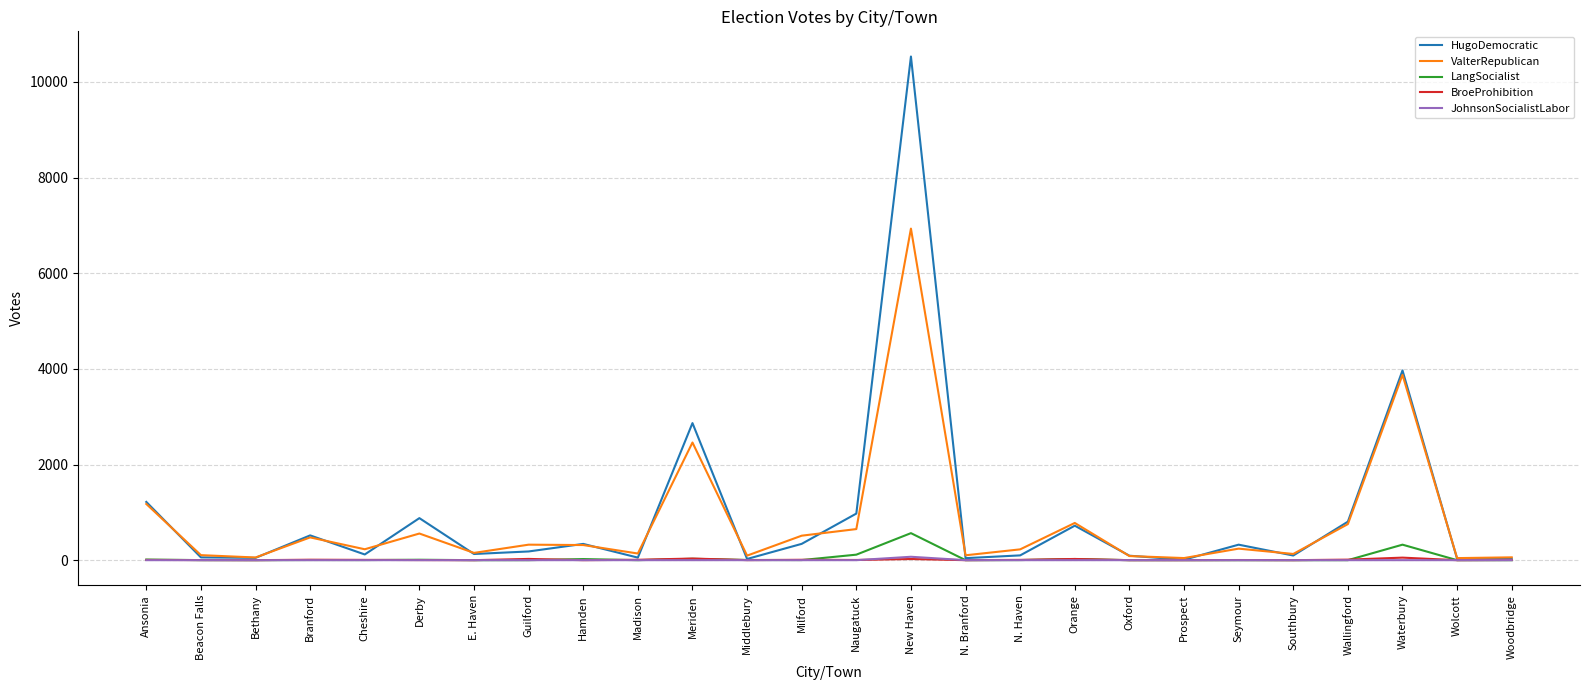

In HugoDemocratic, how many points are lower than both neighbors (excluding endpoints)?

9